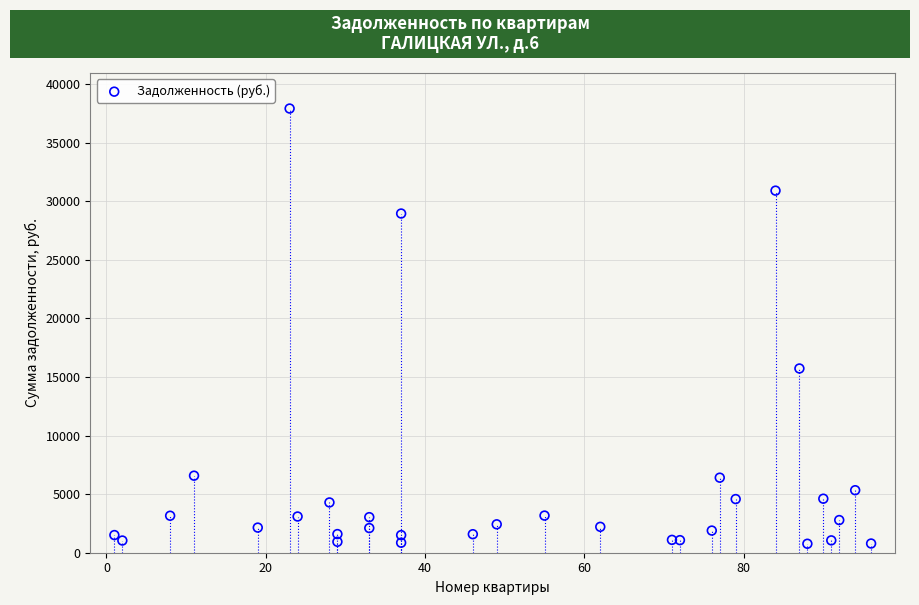

What Y value in the scatter plot is closest to 19337?

15724.3